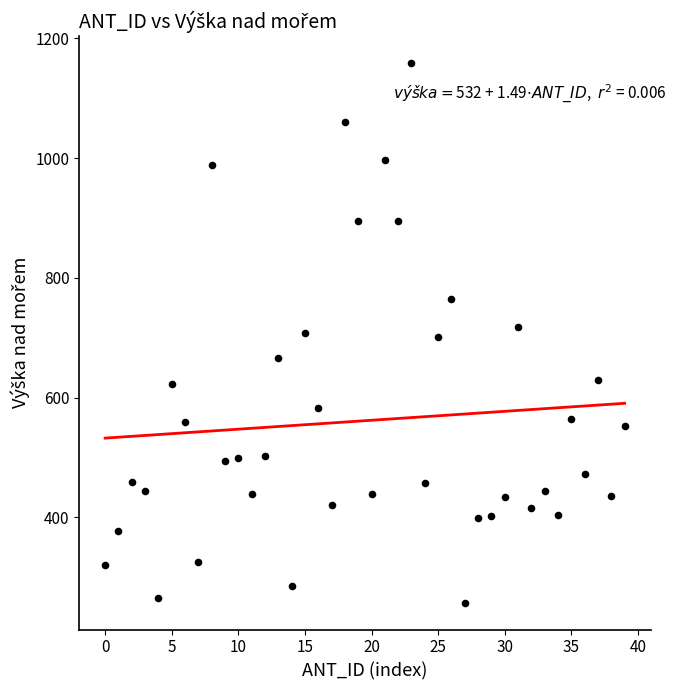

What is the range of Y values (max minus min)?

901